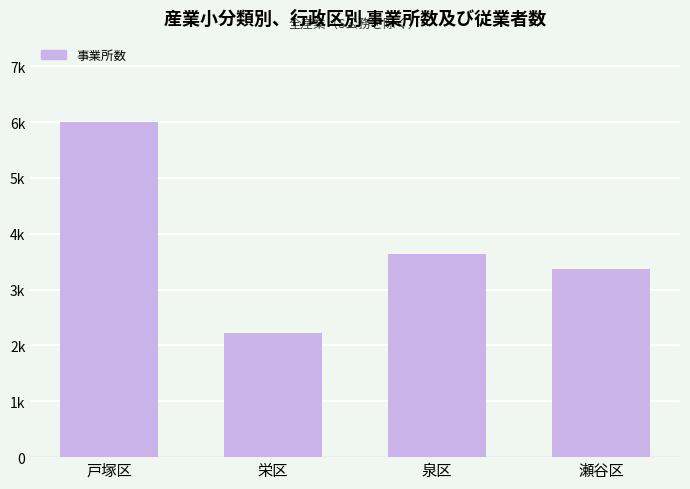

Rank the categories by value from highest to lowest.

戸塚区, 泉区, 瀬谷区, 栄区